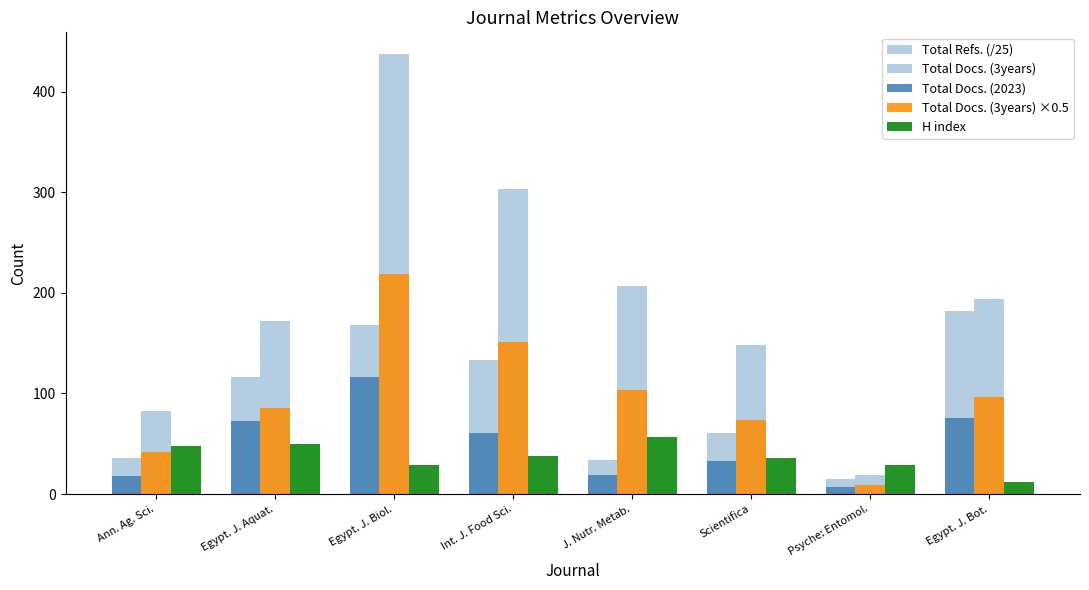

Count the number of data series in this chart.

5